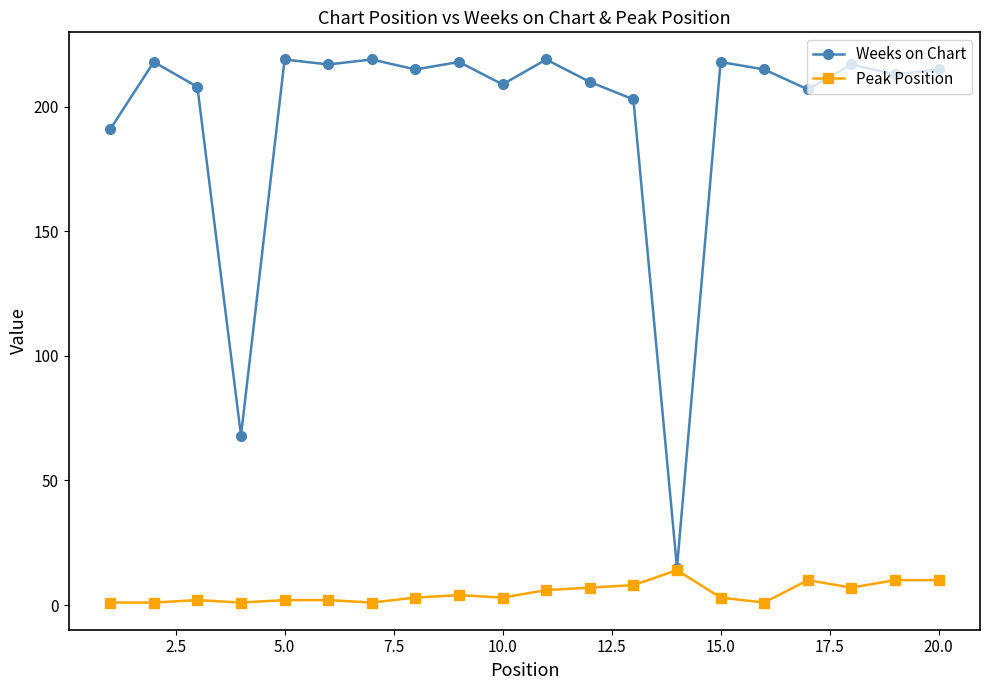

How many series are shown in this chart?

2